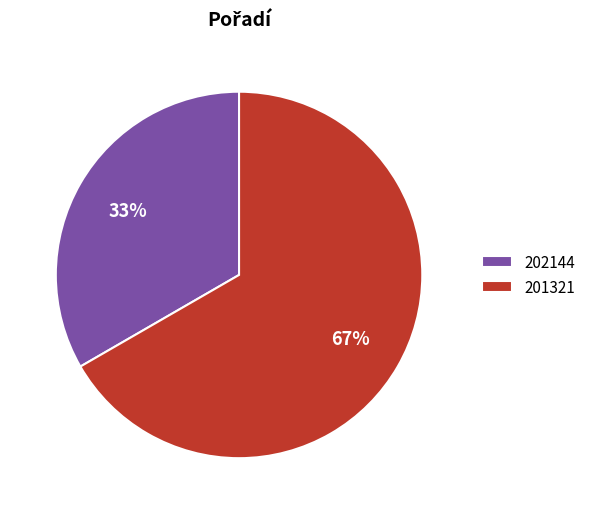

What percentage is the 202144 slice, to the nearest percent?

33%